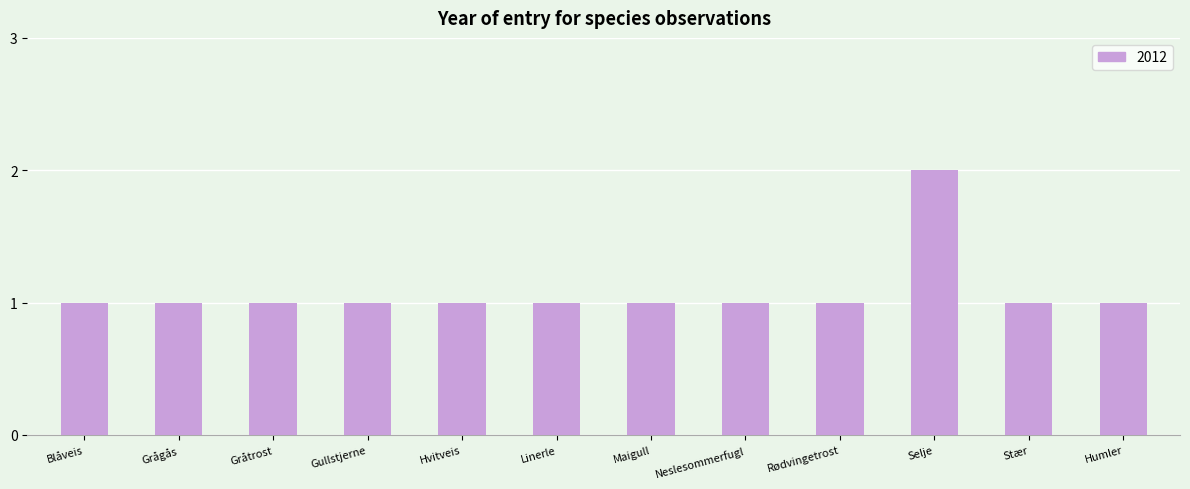

What is the sum of all values?

13